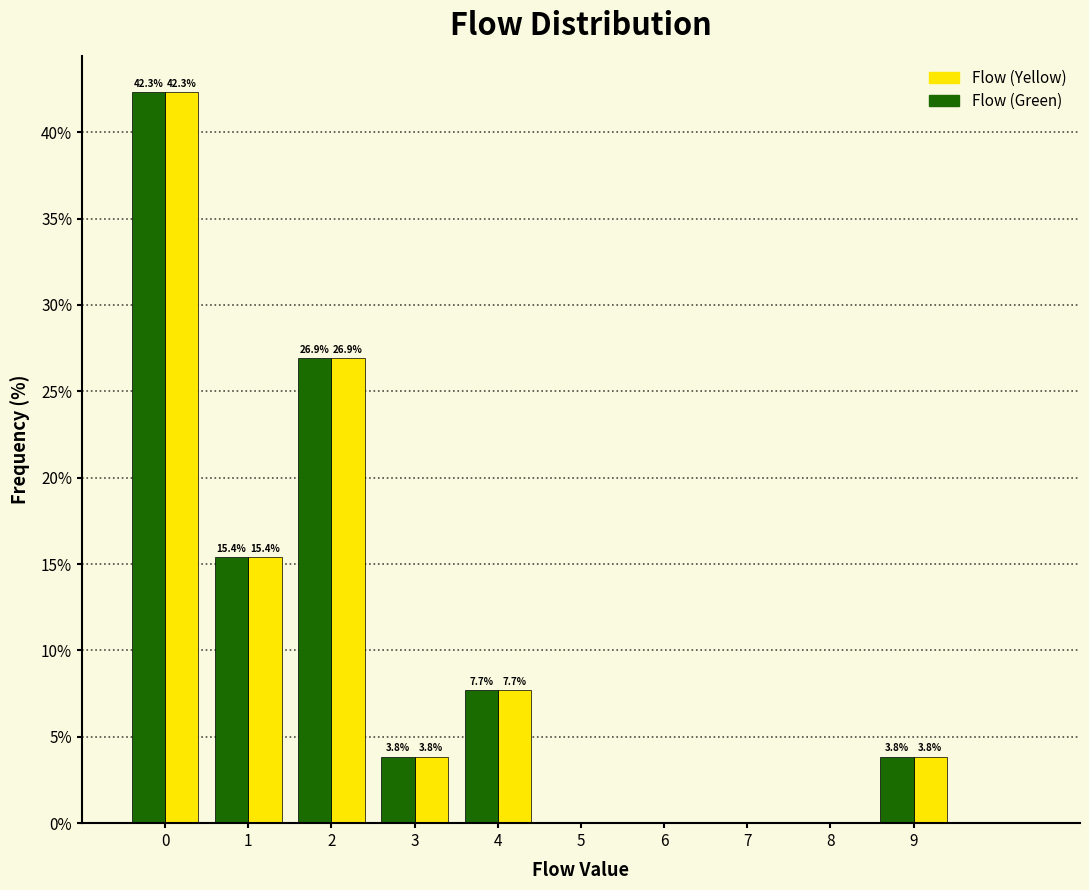

Reading right to left, extract all data points from this chart.

Flow (Yellow): 9=3.8	8=0.0	7=0.0	6=0.0	5=0.0	4=7.7	3=3.8	2=26.9	1=15.4	0=42.3
Flow (Green): 9=3.8	8=0.0	7=0.0	6=0.0	5=0.0	4=7.7	3=3.8	2=26.9	1=15.4	0=42.3